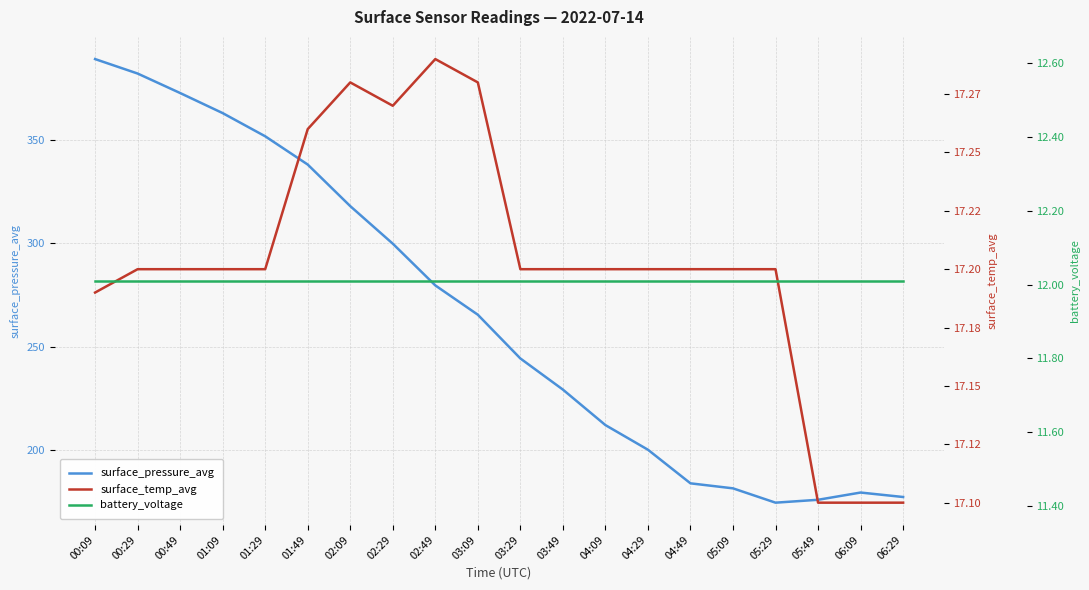

At which label does surface_pressure_avg reach its minimum?

05:29